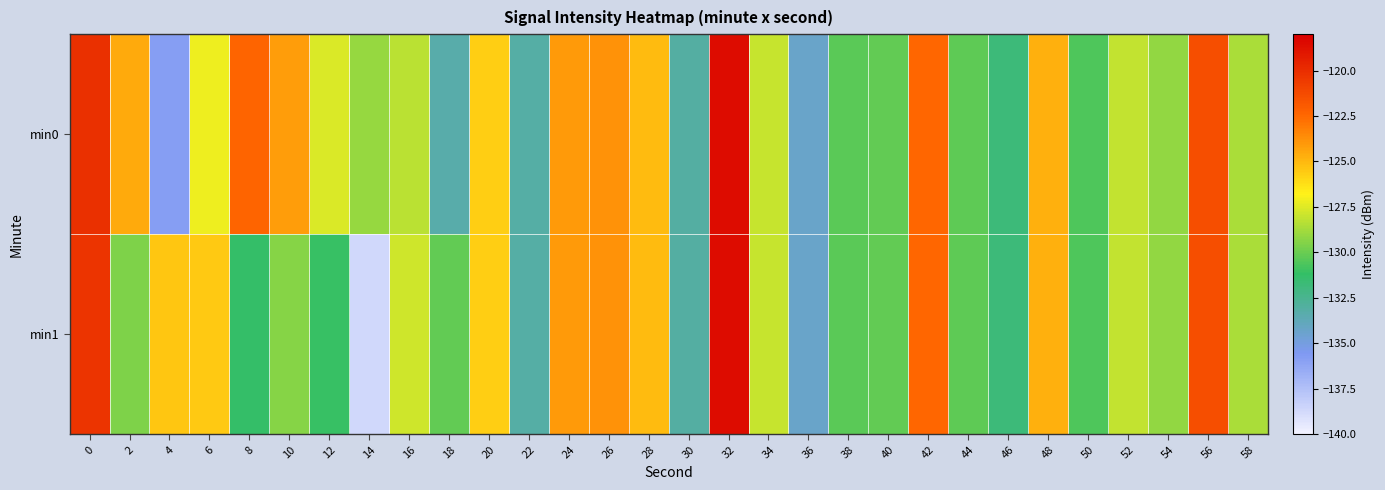

Reading right to left, extract all data points from this chart.

min0: 58=-128.6	56=-121.4	54=-129.1	52=-128.1	50=-130.6	48=-124.8	46=-131.8	44=-130.2	42=-122.4	40=-130.2	38=-130.3	36=-134.2	34=-128.0	32=-118.6	30=-133.1	28=-125.1	26=-123.8	24=-124.1	22=-133.2	20=-125.7	18=-133.3	16=-128.3	14=-129.1	12=-127.6	10=-124.2	8=-122.3	6=-127.1	4=-135.8	2=-124.6	0=-120.1
min1: 58=-128.6	56=-121.4	54=-129.1	52=-128.1	50=-130.6	48=-124.8	46=-131.8	44=-130.2	42=-122.4	40=-130.2	38=-130.3	36=-134.2	34=-128.0	32=-118.6	30=-133.1	28=-125.1	26=-123.8	24=-124.1	22=-133.2	20=-125.7	18=-130.1	16=-127.9	14=-138.7	12=-131.1	10=-129.4	8=-131.2	6=-125.5	4=-125.4	2=-129.6	0=-120.3